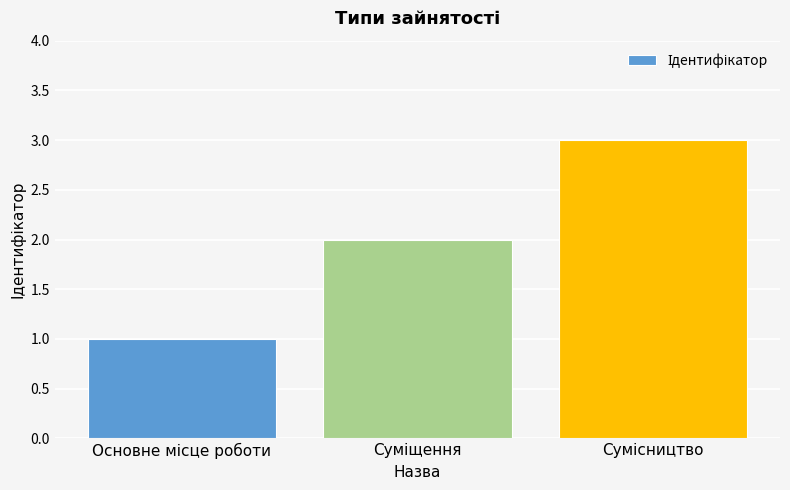

What is the maximum value shown in the chart?

3